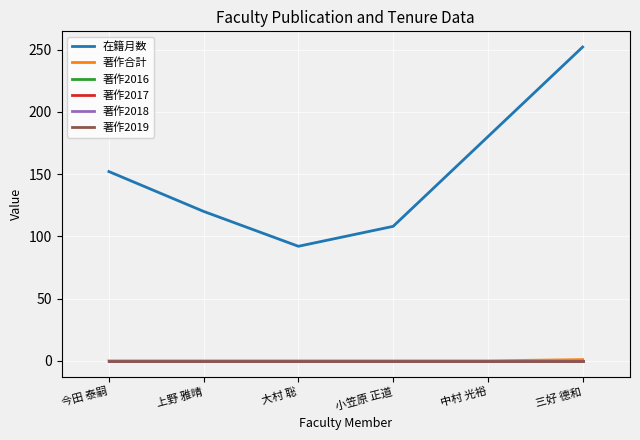

What is the value of the 在籍月数 point at the 3rd from the left?

92